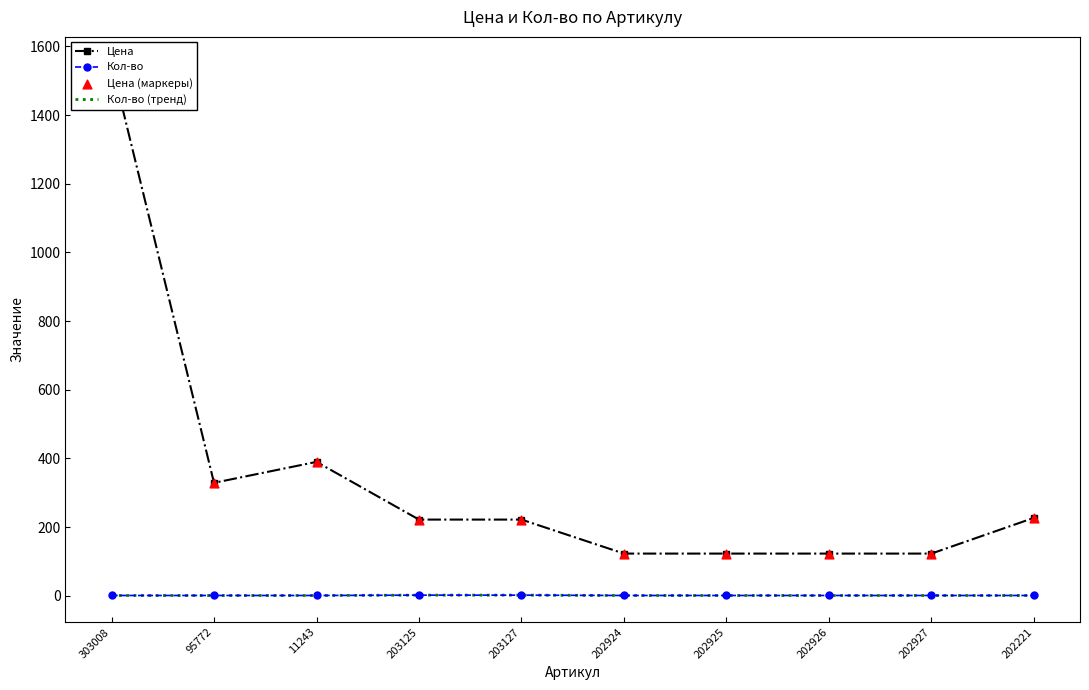

What is the total value across all series at 202221?

456